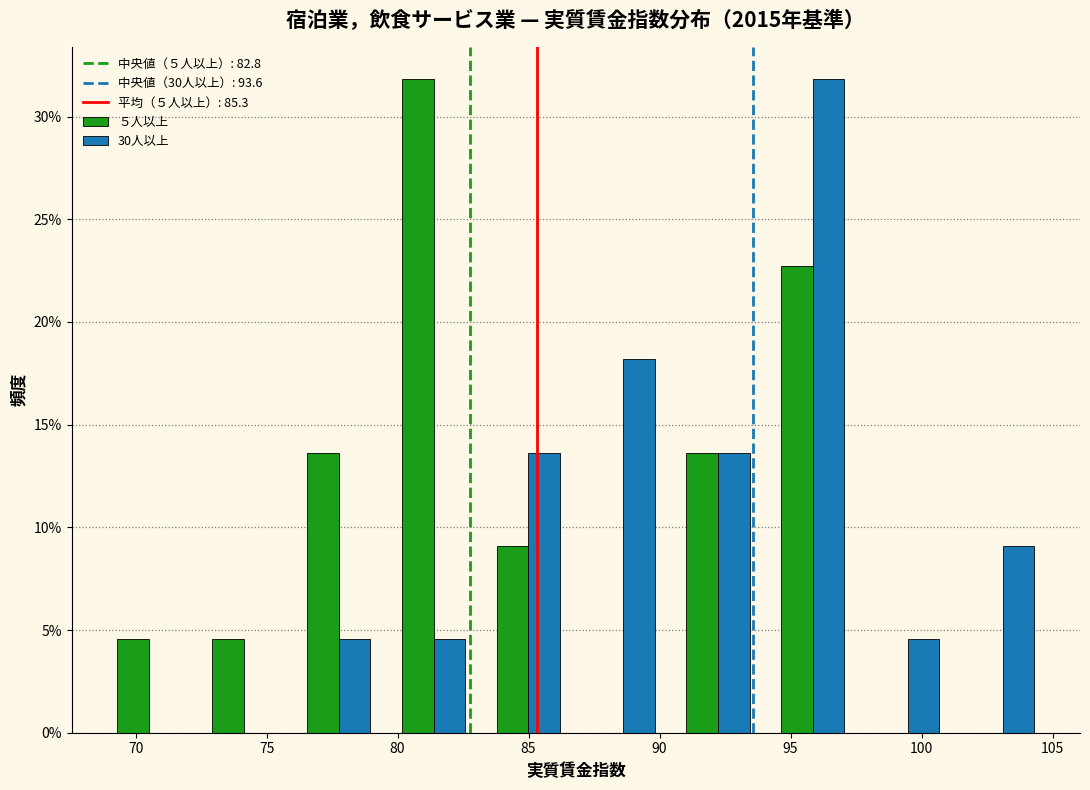

In the 30人以上 series, which range on the x-axis has the tallest bar?

94.0 to 97.5